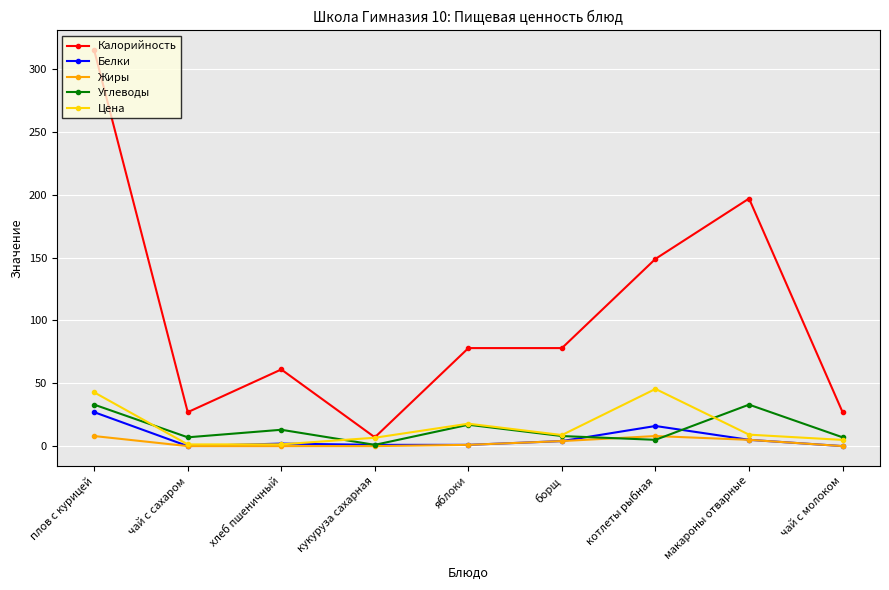

How many values in the Цена series are below 8?

4